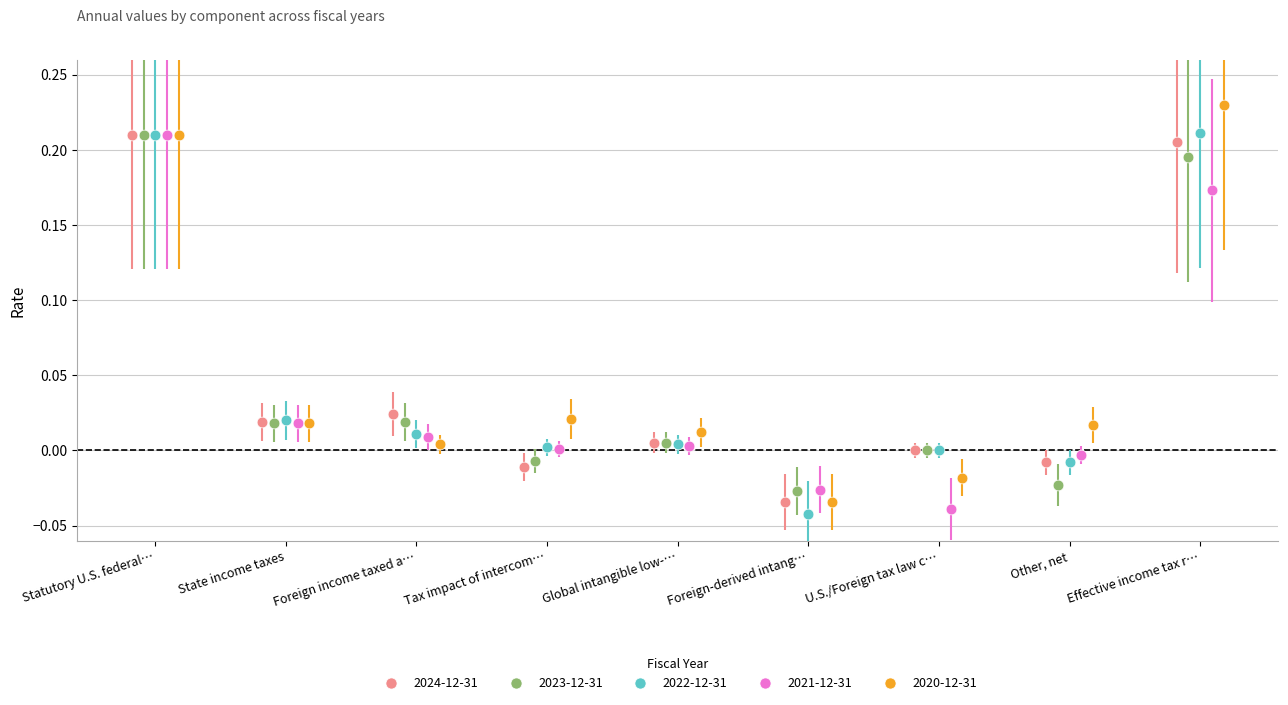

Which series contains the highest Y value?

2020-12-31